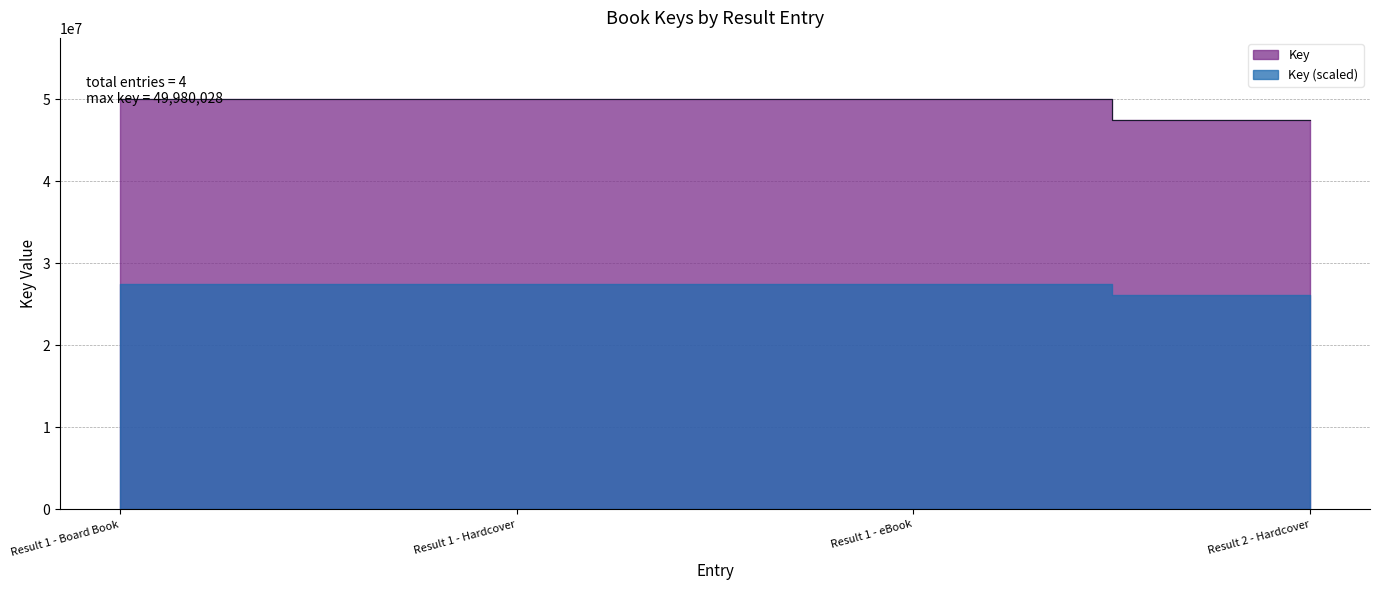

What is the minimum value shown in the chart?

47516034